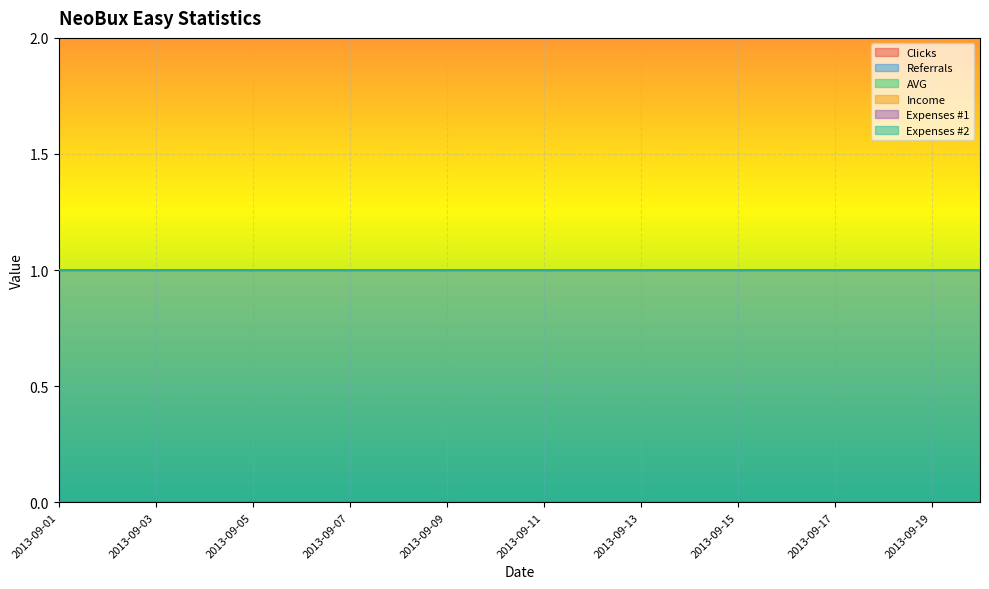

True or false: Clicks has more than 2 interior local peaks.

False